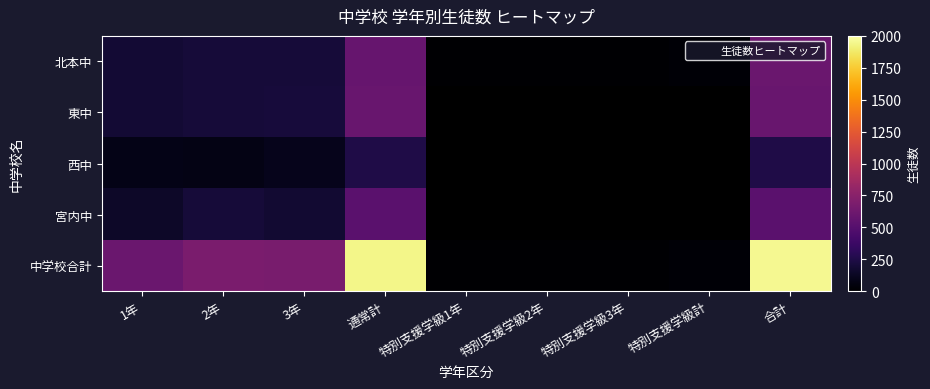

List the series in order of their peak value, highest first.

中学校合計, 北本中, 東中, 宮内中, 西中